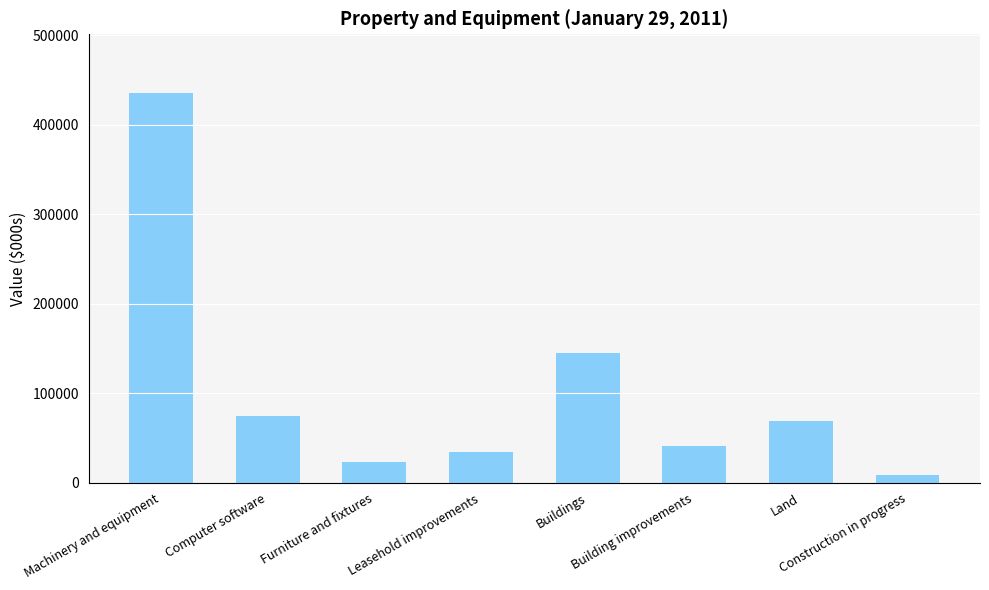

What is the value of the 5th bar from the left?

144596